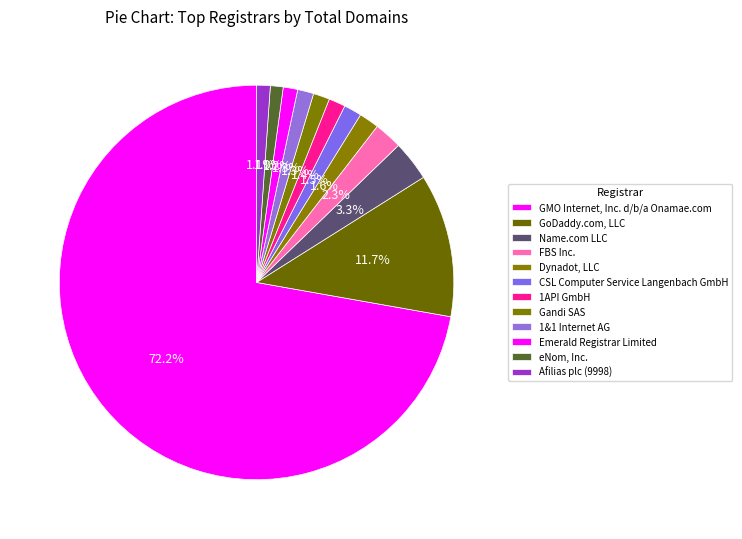

What portion of the pie excludes 1API GmbH?

98.6%